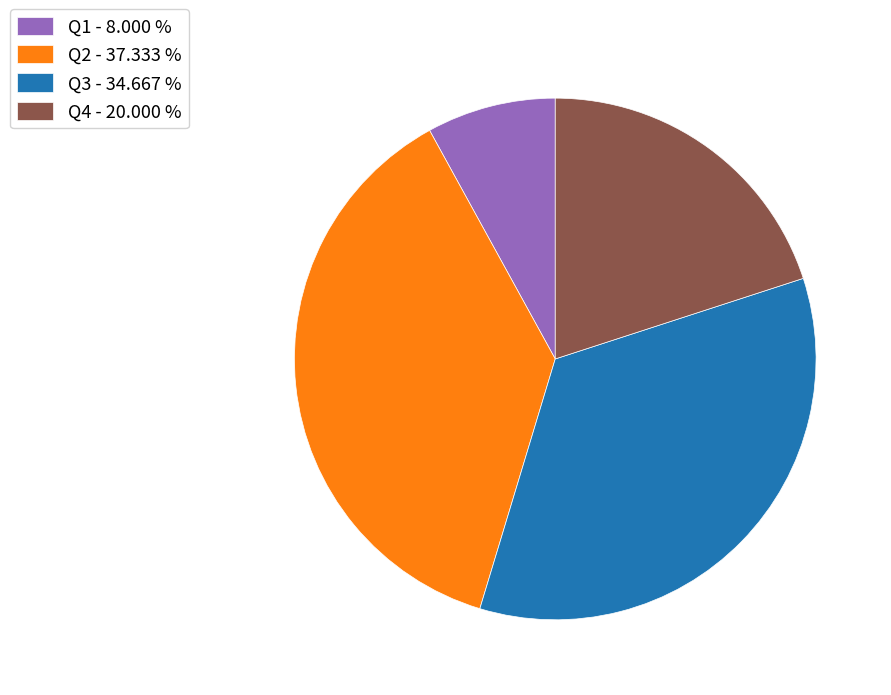

Between Q4 and Q1, which is larger?

Q4